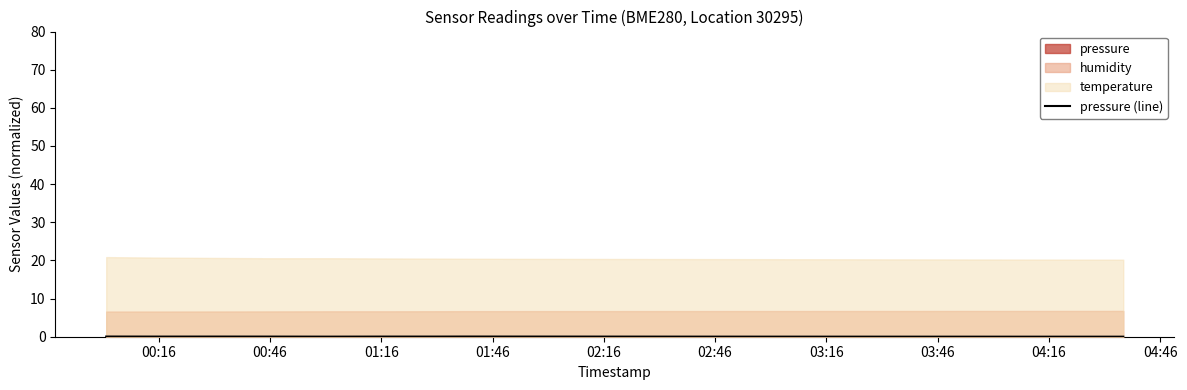

The value at 03:16 is 0.0. True or false?

True